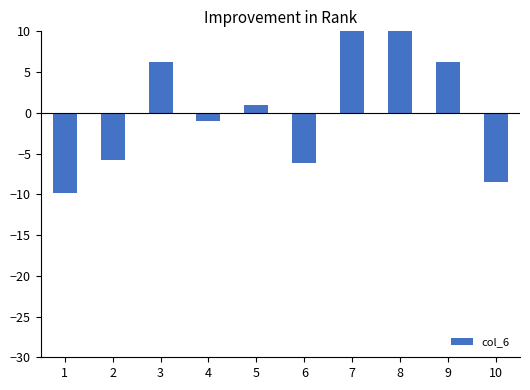

Read the value at 5.

1.0